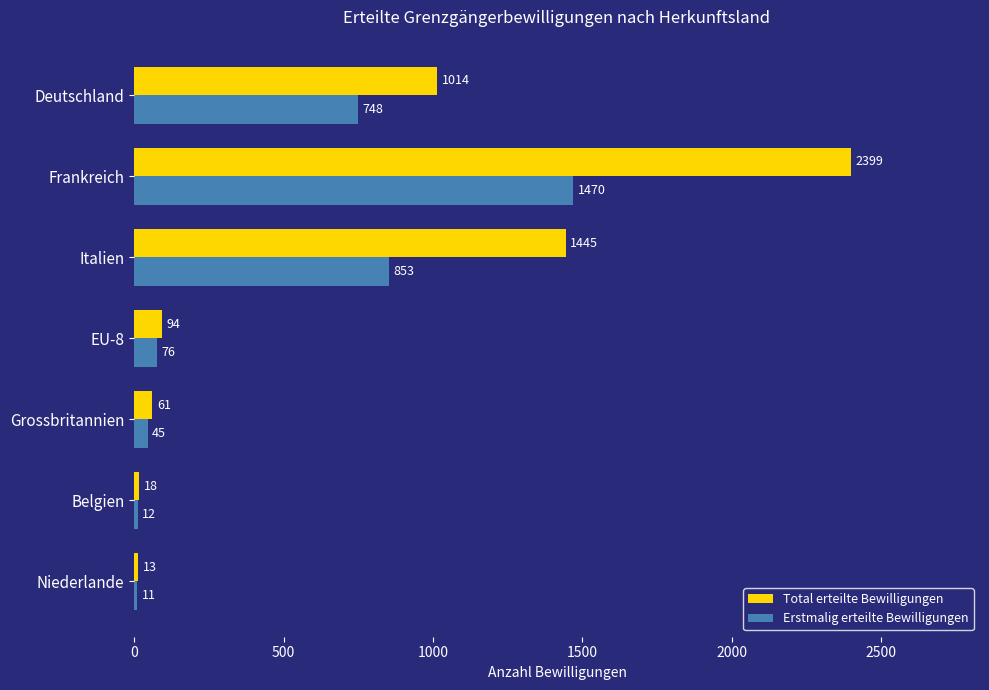

What value does the Total erteilte Bewilligungen series have at EU-8, to the nearest 50?

100